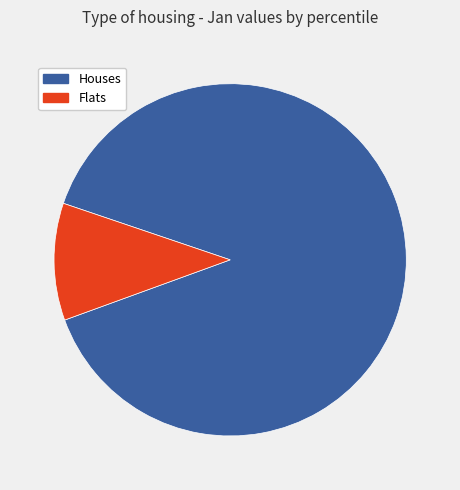

What is the smallest slice in the pie chart?

Flats